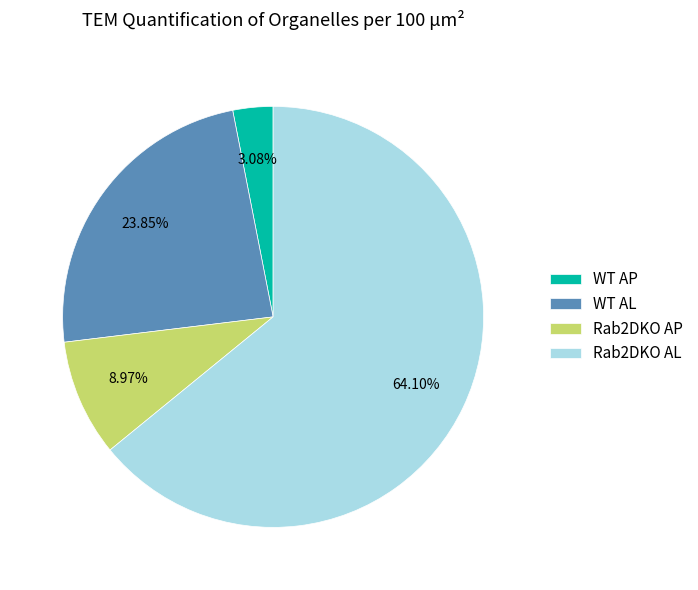

To the nearest percent, what portion does WT AP represent?

3%